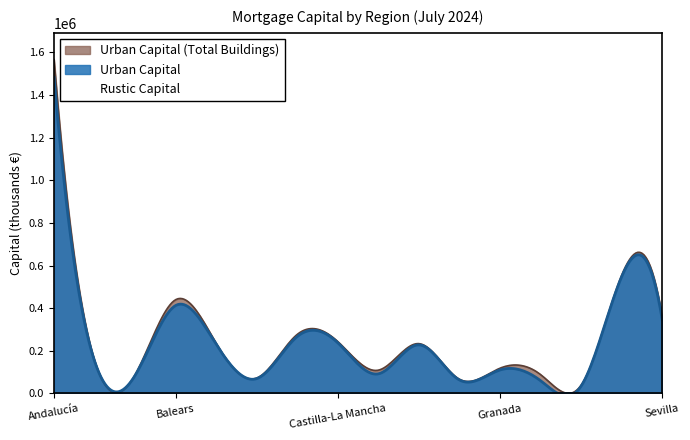

What is the total value across all series at Granada?

118666